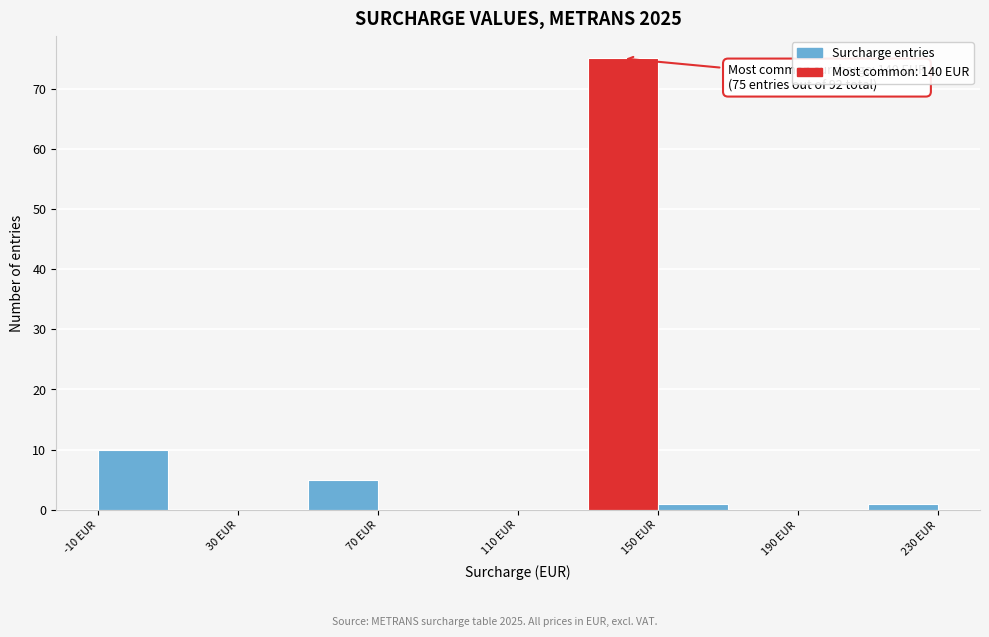

Over which range of the x-axis is the bar tallest?

130 to 150